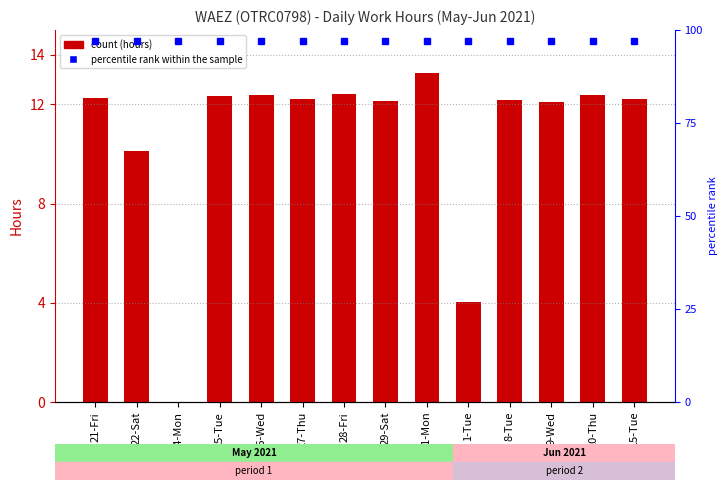

How many bars are there in total?

14